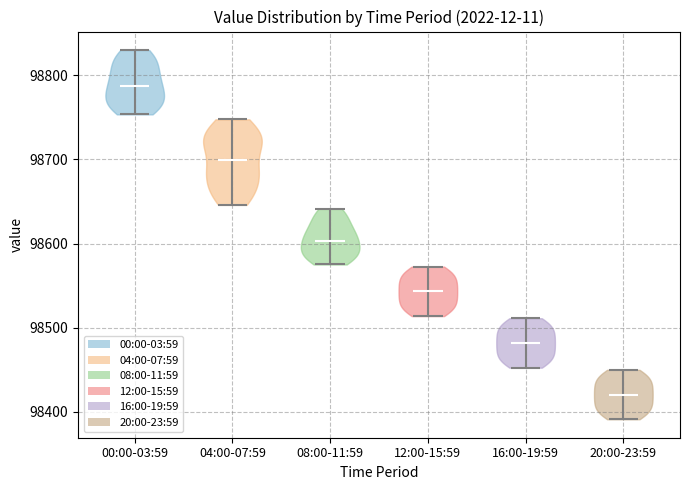

Which violin has the highest median line?

00:00-03:59